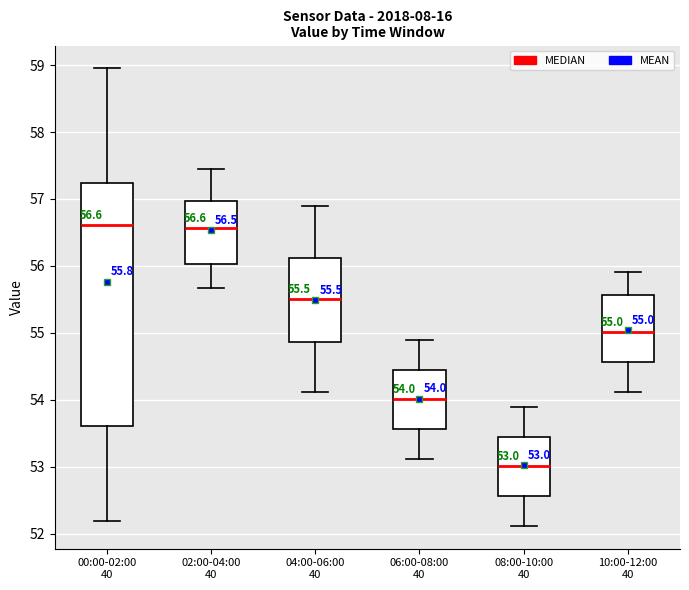

Which box is the tallest, from its lower edge to its upper edge?

00:00-02:00 40